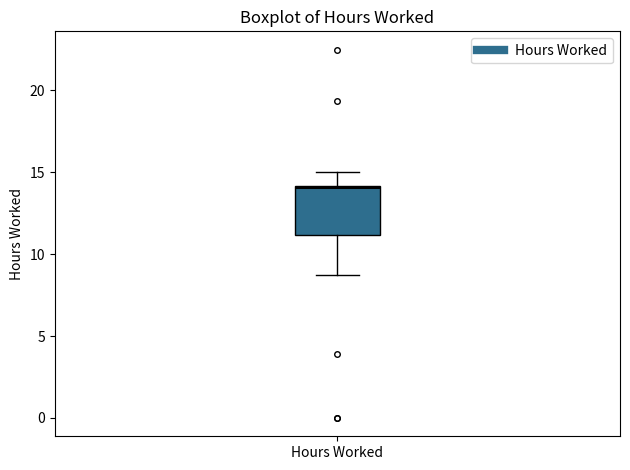

Transcribe this box plot: give where the median line is, the range the box spans, and where the two whiskers end, as read against the y-axis. The values are not printed on the chart, so give them approximately, as read against the axis.

median 14.0, box 11.0 to 14.0, whiskers 8.5 to 15.0